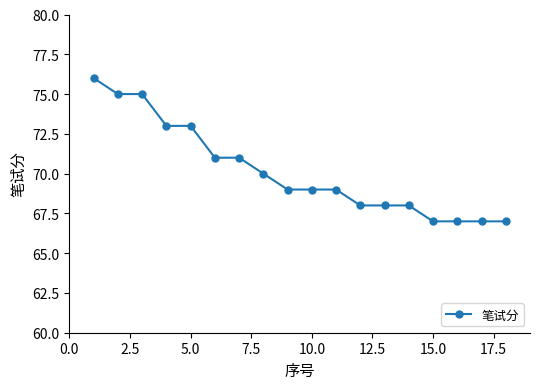

What is the maximum value shown in the chart?

76